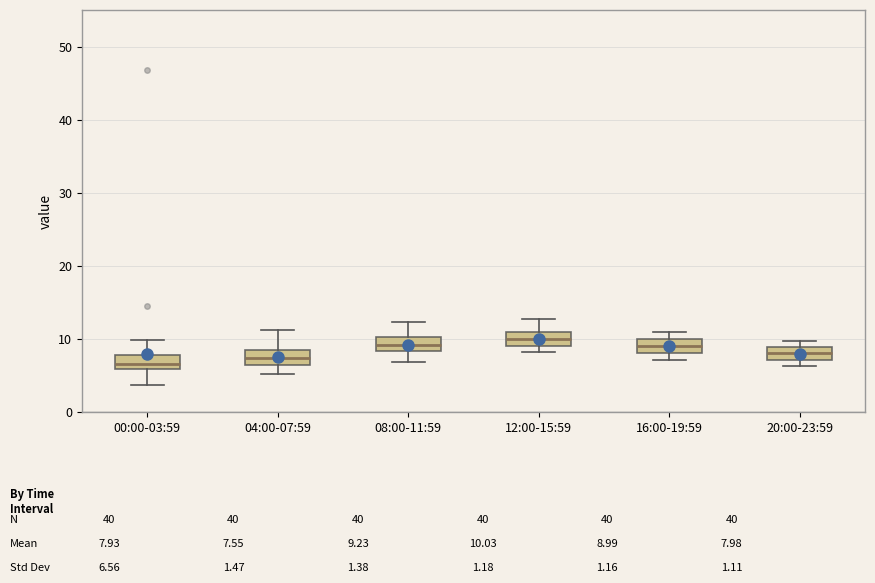

Reading left to right, read every box against the y-axis: the position of its median line, the range the box covers, and the ends of its whiskers. The values are not printed on the chart, so give them approximately, as read against the axis.

00:00-03:59: median 7, box 6 to 8, whiskers 4 to 10
04:00-07:59: median 7, box 6 to 8, whiskers 5 to 11
08:00-11:59: median 9, box 8 to 10, whiskers 7 to 12
12:00-15:59: median 10, box 9 to 11, whiskers 8 to 13
16:00-19:59: median 9, box 8 to 10, whiskers 7 to 11
20:00-23:59: median 8, box 7 to 9, whiskers 6 to 10